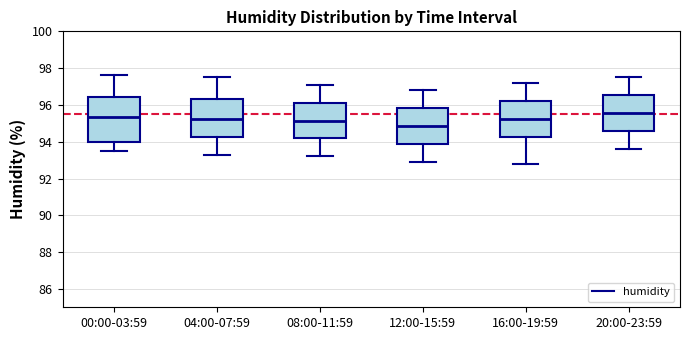

Reading left to right, read every box against the y-axis: the position of its median line, the range the box covers, and the ends of its whiskers. The values are not printed on the chart, so give them approximately, as read against the axis.

00:00-03:59: median 95.4, box 94.0 to 96.4, whiskers 93.6 to 97.6
04:00-07:59: median 95.2, box 94.2 to 96.4, whiskers 93.4 to 97.6
08:00-11:59: median 95.2, box 94.2 to 96.2, whiskers 93.2 to 97.2
12:00-15:59: median 94.8, box 93.8 to 95.8, whiskers 93.0 to 96.8
16:00-19:59: median 95.2, box 94.2 to 96.2, whiskers 92.8 to 97.2
20:00-23:59: median 95.6, box 94.6 to 96.6, whiskers 93.6 to 97.6